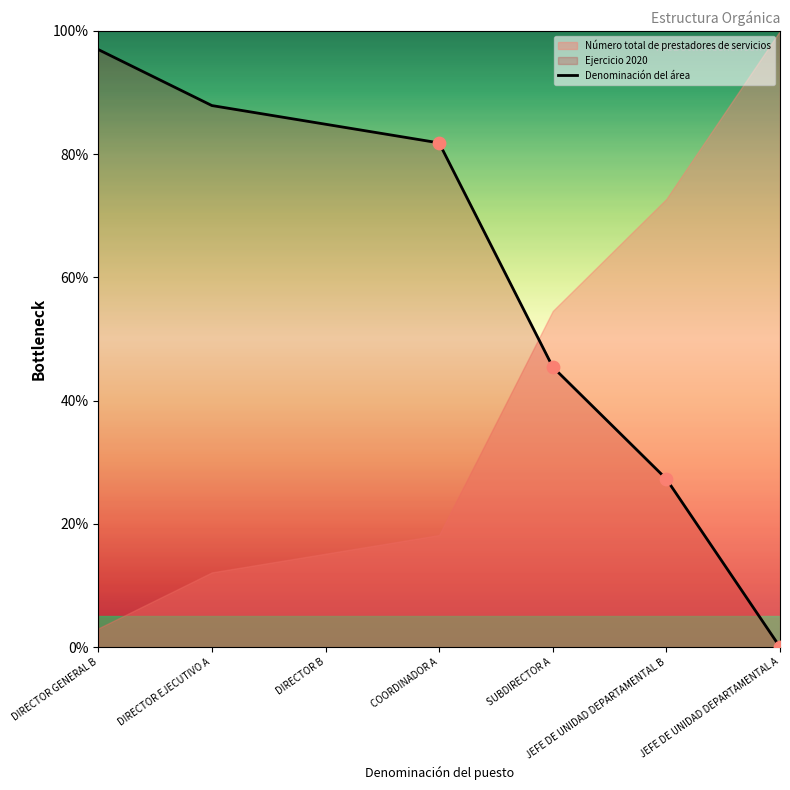

Which has a higher value, JEFE DE UNIDAD DEPARTAMENTAL B or DIRECTOR EJECUTIVO A?

DIRECTOR EJECUTIVO A